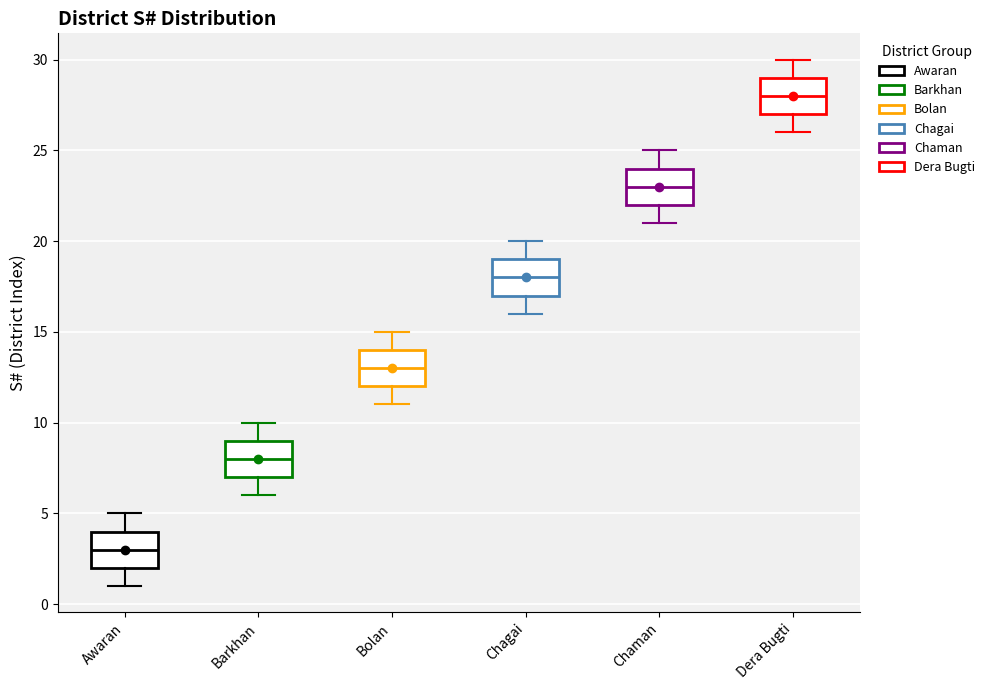

Where does the upper whisker of the box for Dera Bugti end on the y-axis? The values are not printed on the chart, so give them approximately, as read against the axis.

30